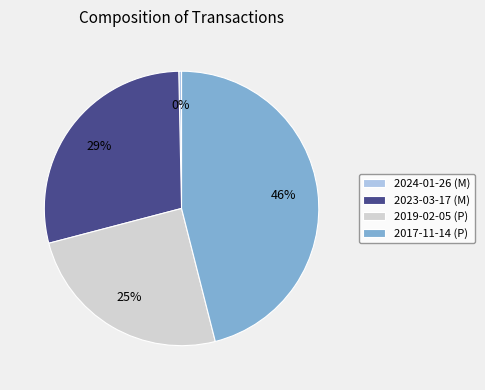

To the nearest percent, what is the average slice percentage?

25%